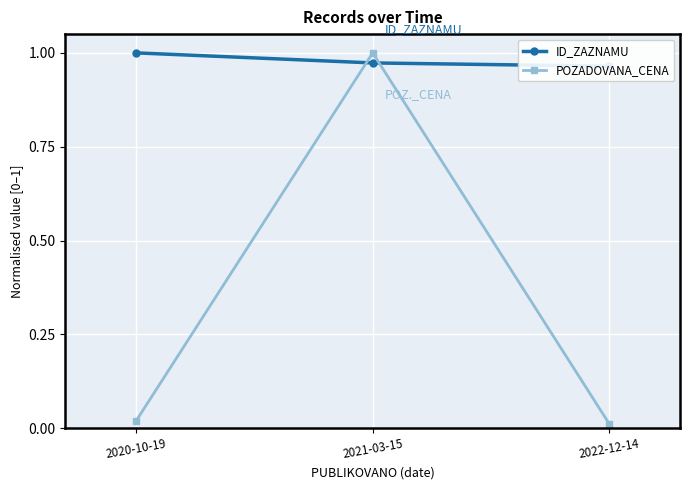

What is the label of the 3rd point from the left?

2022-12-14